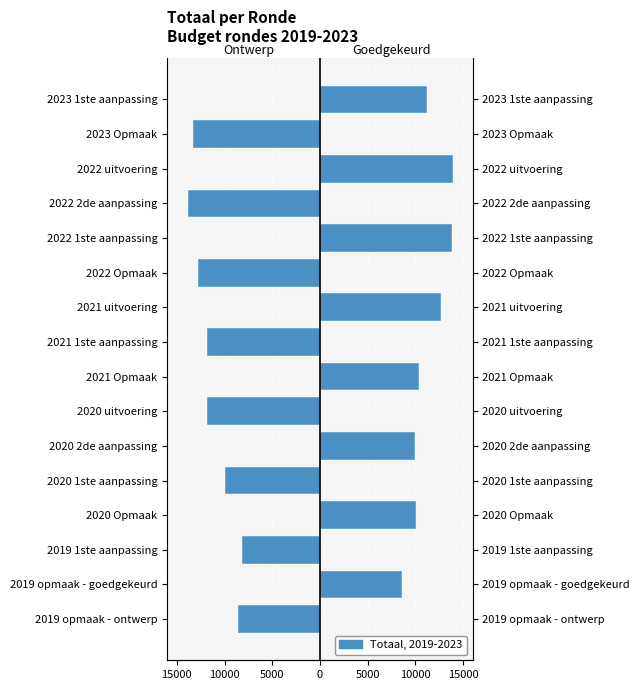

How many values in the Uitvoering / Aanpassing (odd) series are below 8615?

8